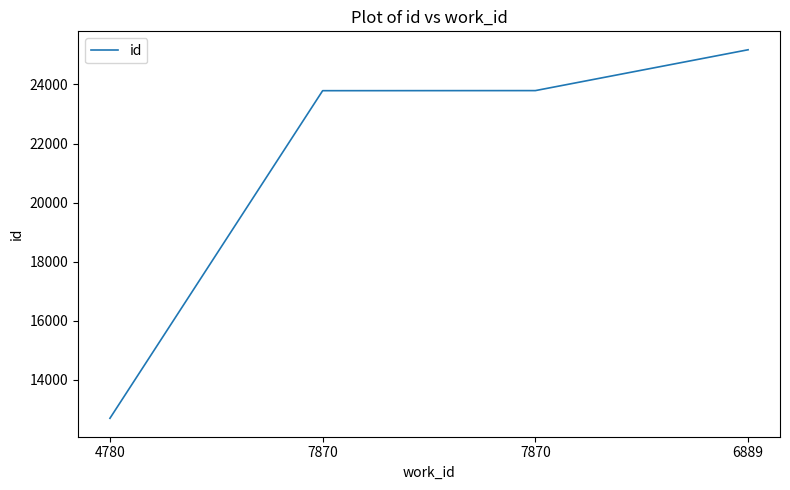

How many series are shown in this chart?

1